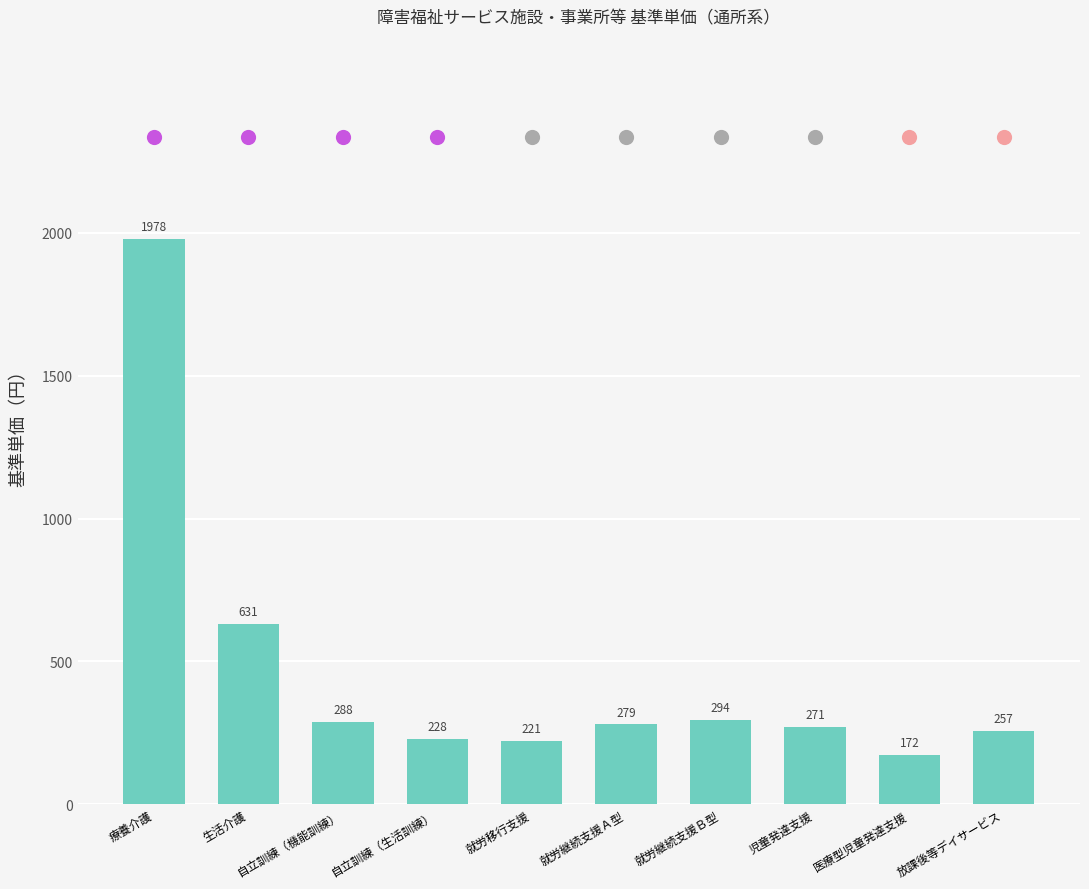

What is the ratio of the value at 放課後等デイサービス to the value at 就労移行支援?

1.2